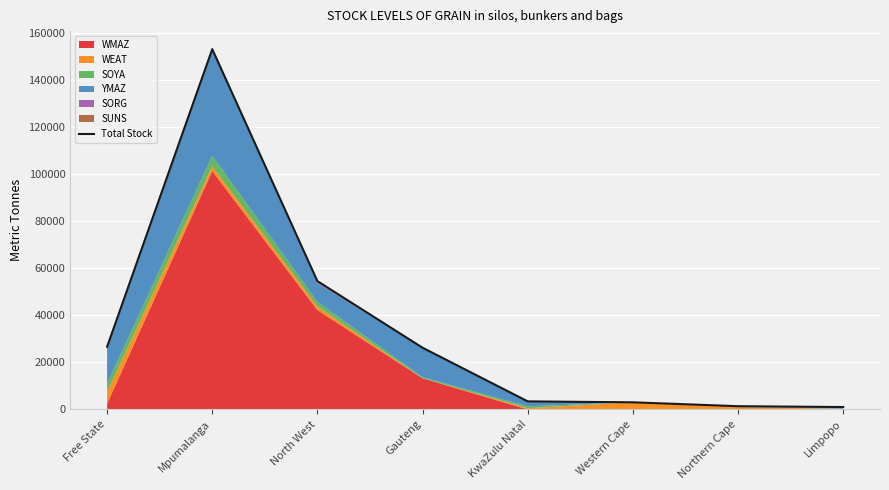

Which category has the highest value across all series?

Mpumalanga